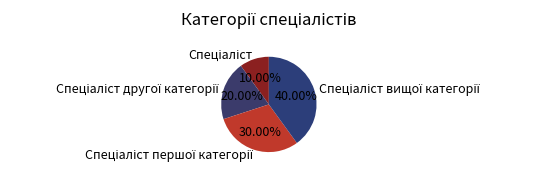

Is there any slice that represents more than half of the pie?

No